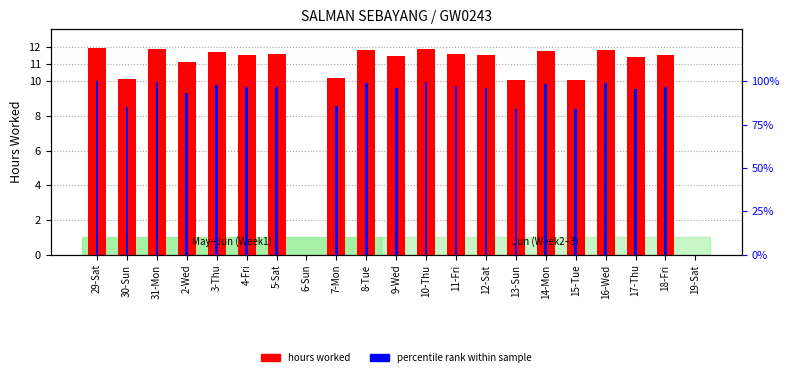

Which category has the highest value in the hours worked series?

29-Sat